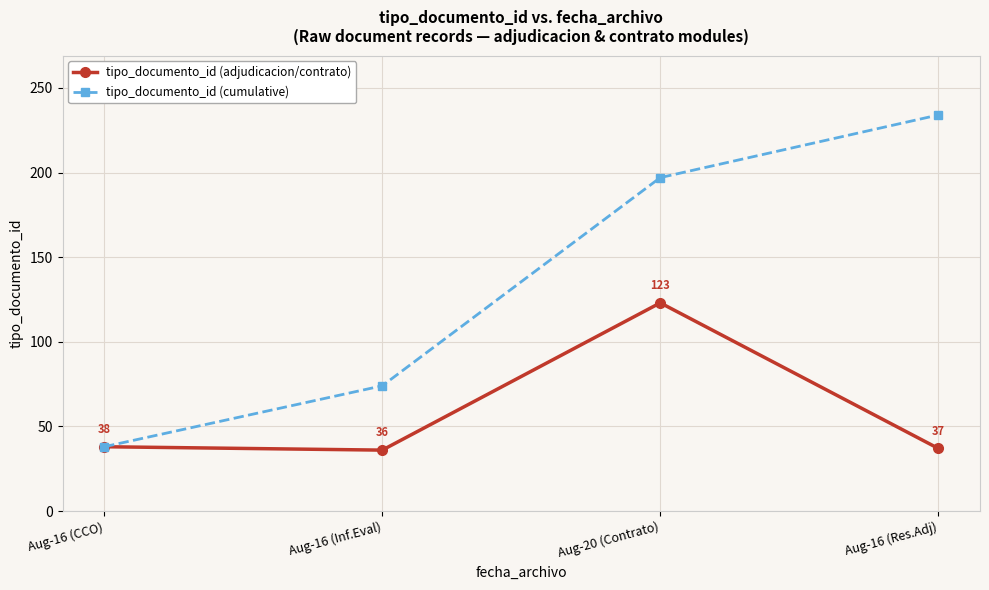

What is the difference between the tipo_documento_id (cumulative) values at Aug-20 (Contrato) and Aug-16 (Inf.Eval)?

123